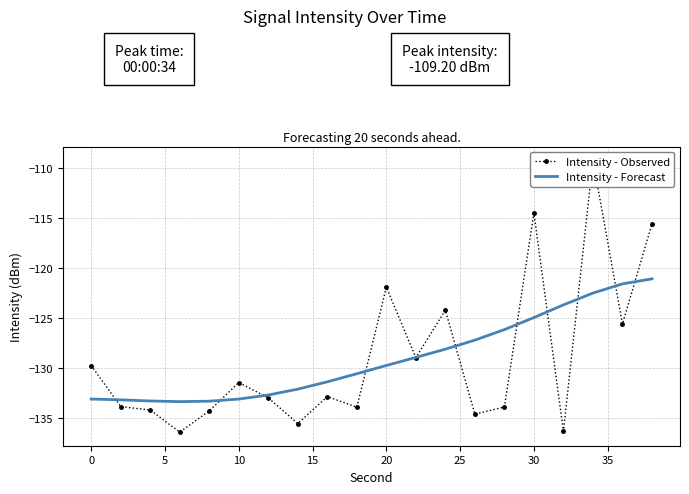

The Intensity - Forecast series shows -133.1 at 10. True or false?

True